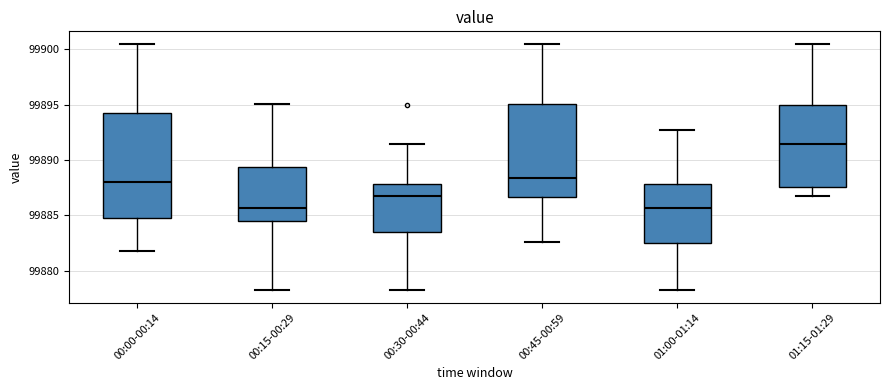

Where does the lower whisker of the box for 00:15-00:29 end on the y-axis? The values are not printed on the chart, so give them approximately, as read against the axis.

99878.0